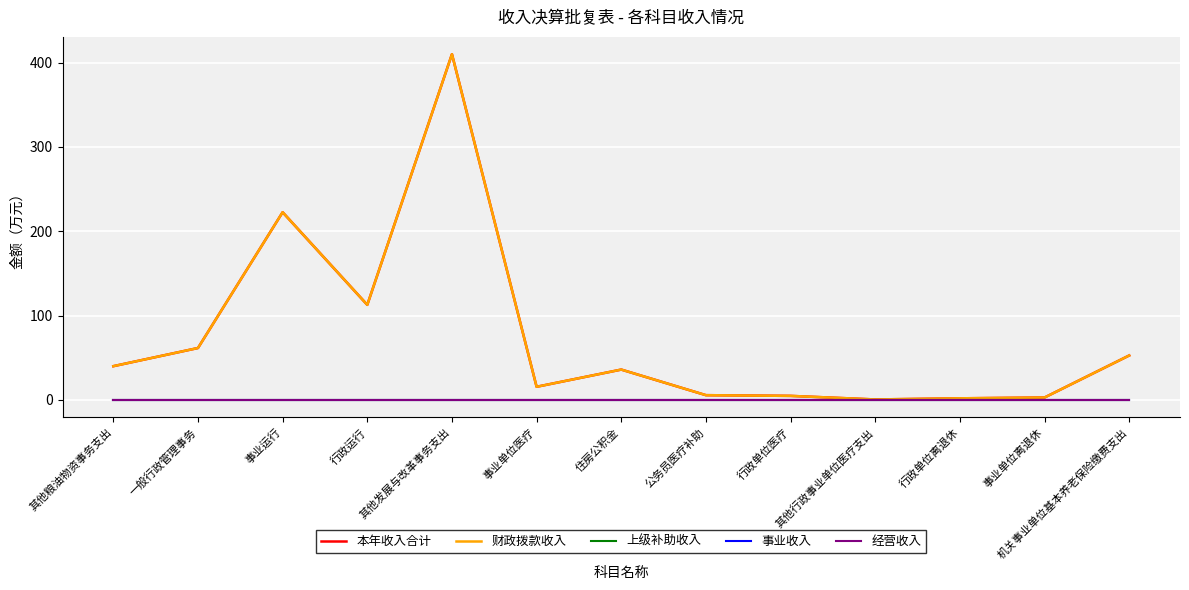

Which series changed the most between 一般行政管理事务 and 其他行政事业单位医疗支出?

本年收入合计